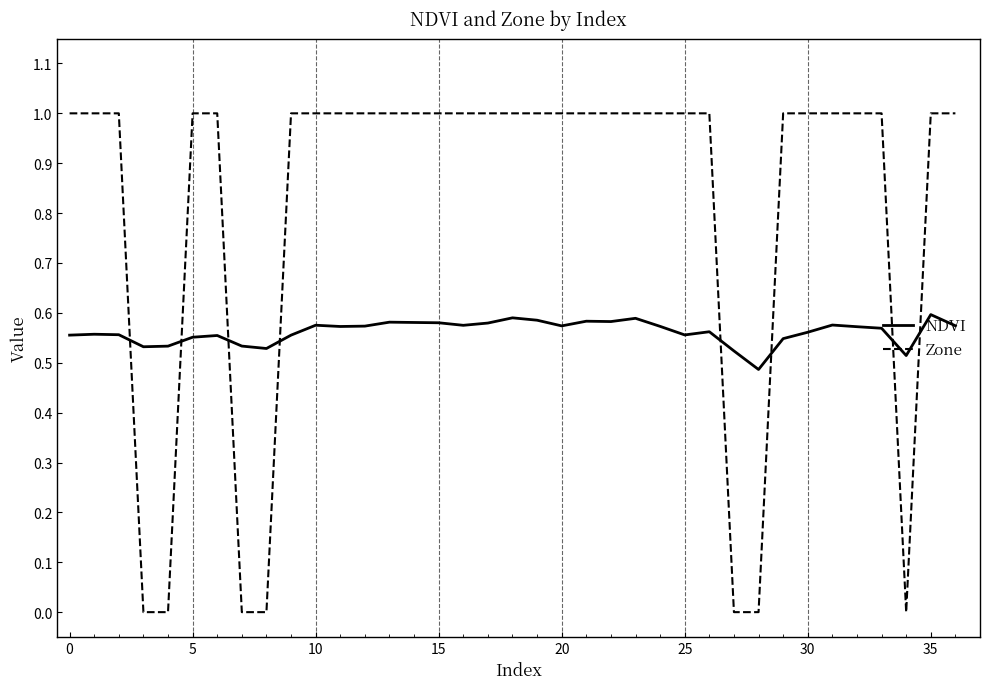

Which series has the largest range (max minus min)?

Zone